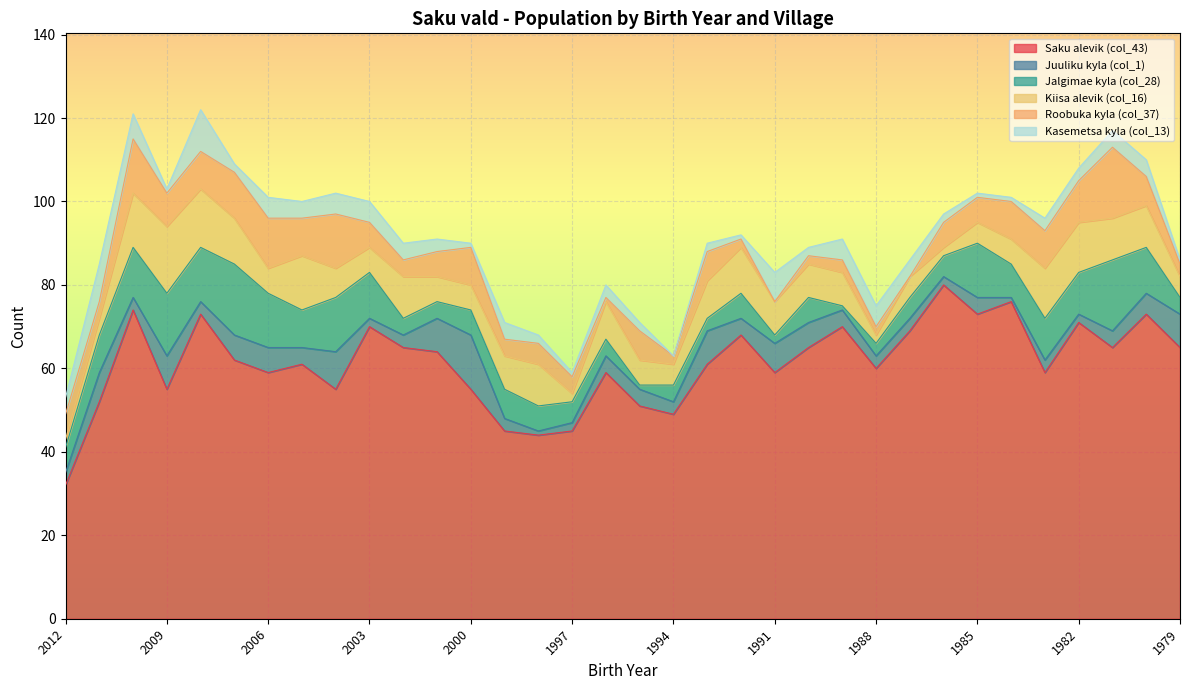

In Saku alevik (col_43), how many points are higher than both neighbors (excluding endpoints)?

11